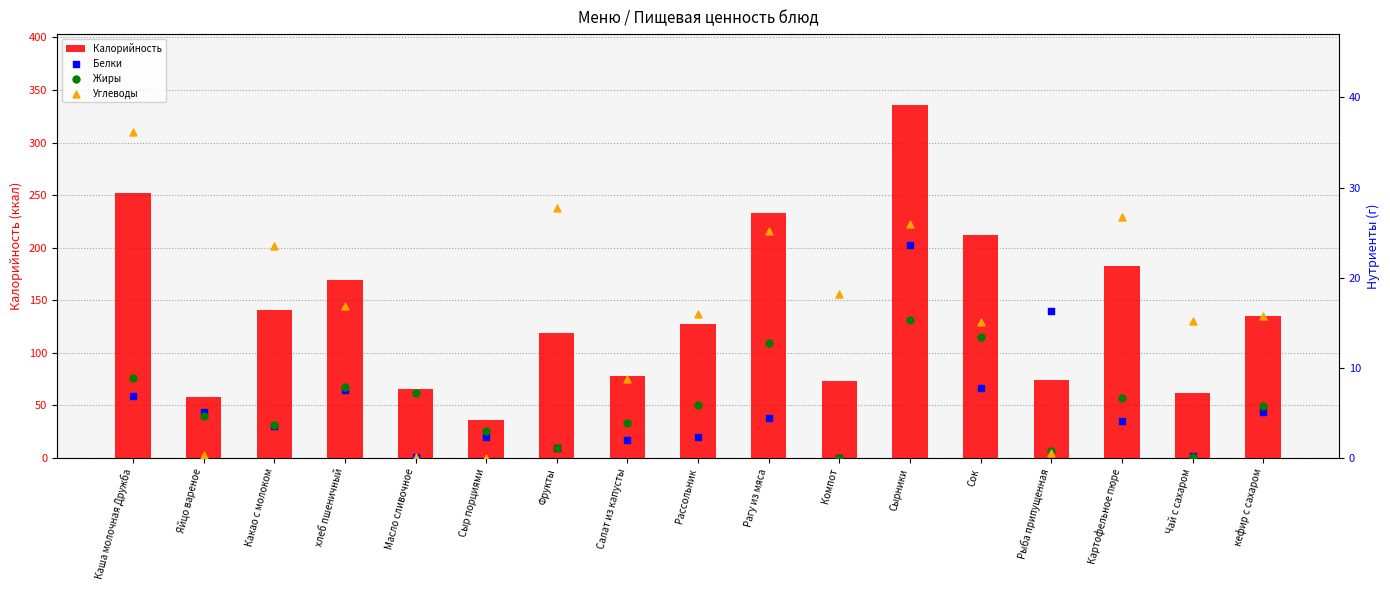

At which category is the sum across all series the highest?

Сырники